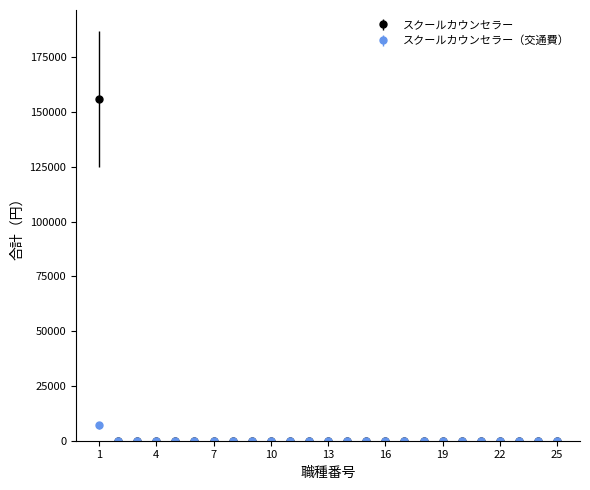

What is the greatest value displayed?

156000